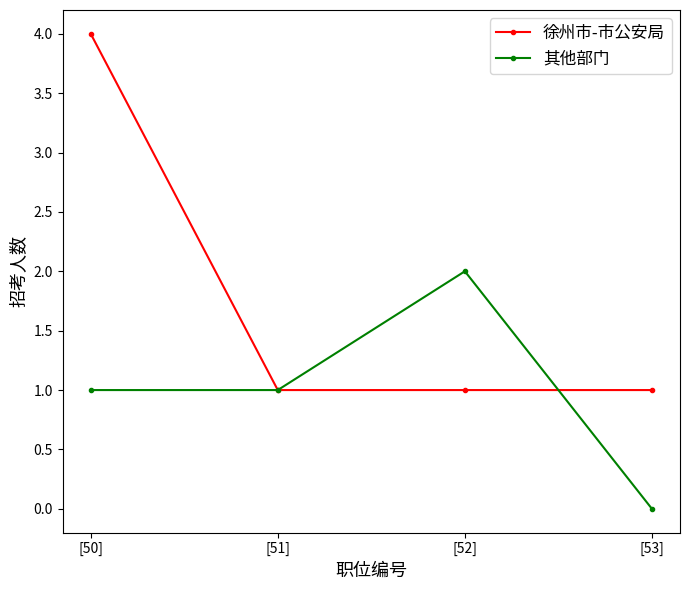

What is the difference between the 其他部门 values at [51] and [52]?

1